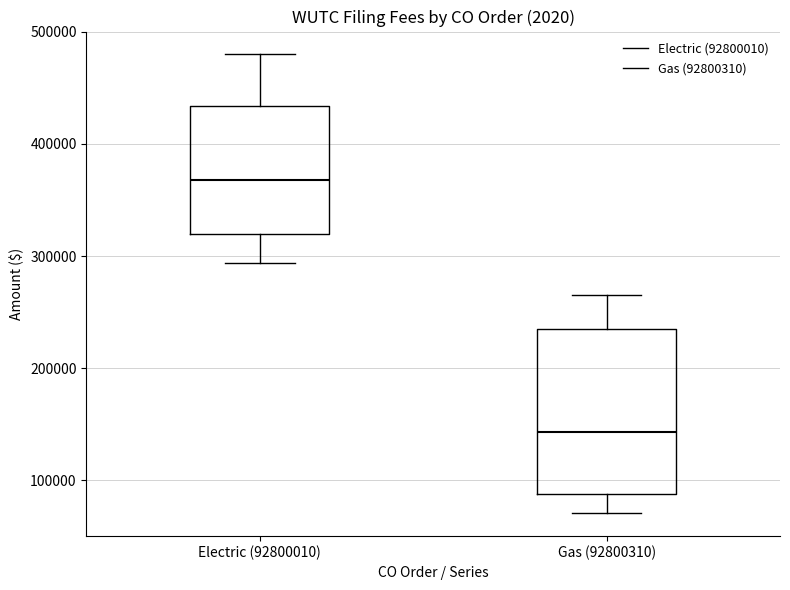

Where is the lower edge of the box for Gas (92800310) on the y-axis? The values are not printed on the chart, so give them approximately, as read against the axis.

90000